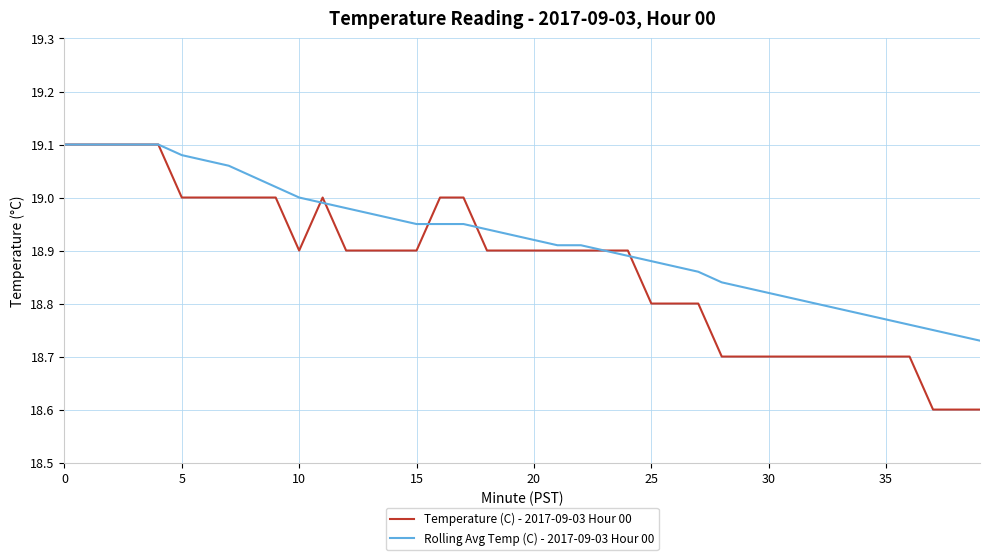

What is the smallest value displayed?

18.6